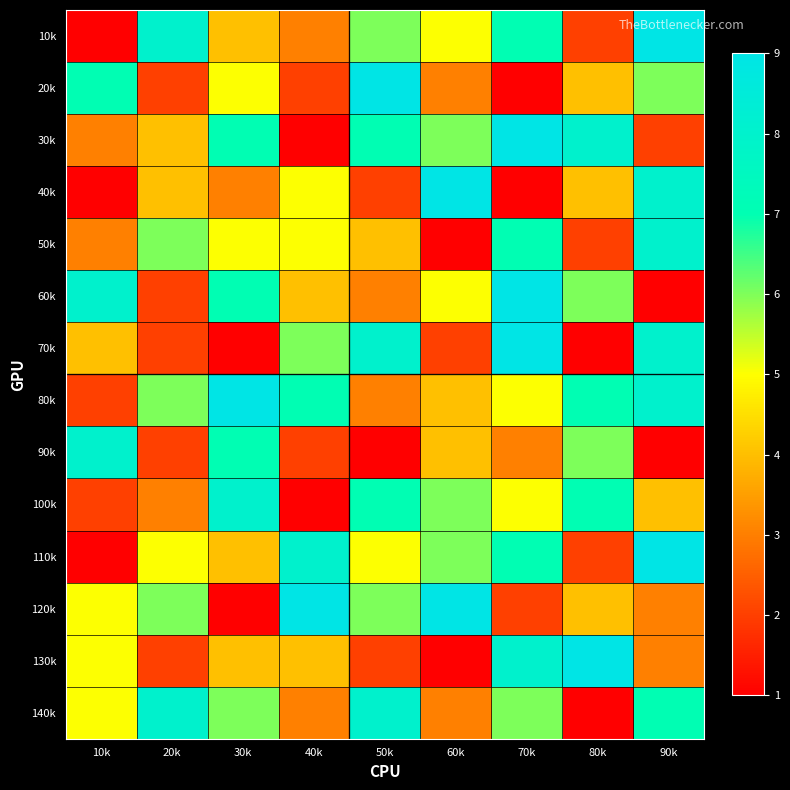

Between 20k and 40k, which series saw the biggest shift?

10k